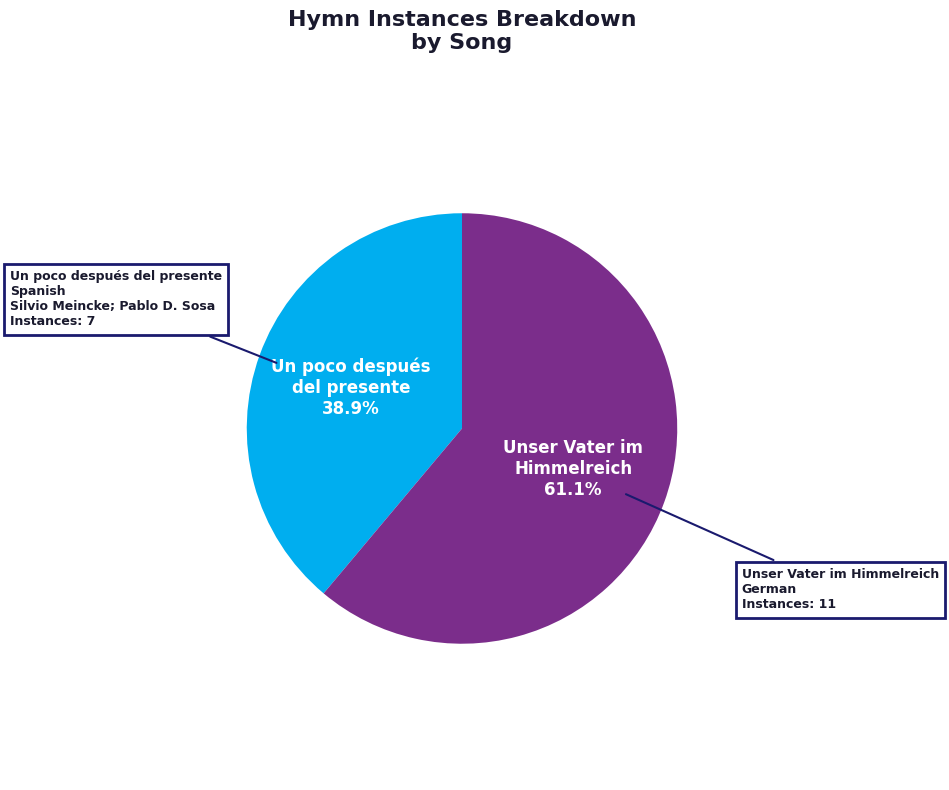

Does any single category account for the majority?

Yes